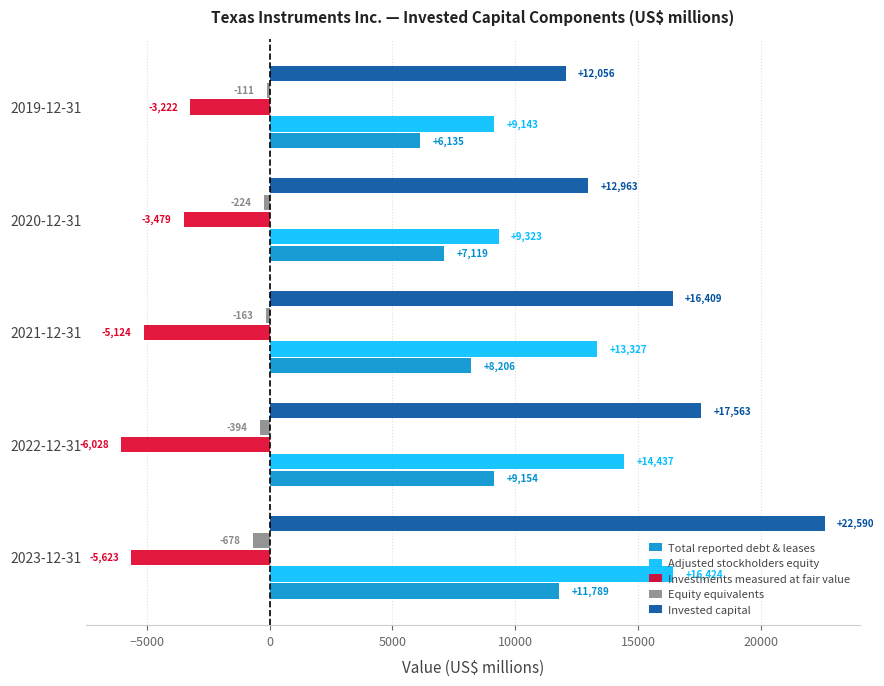

List the series in order of their overall mean, highest first.

Invested capital, Adjusted stockholders equity, Total reported debt & leases, Equity equivalents, Investments measured at fair value